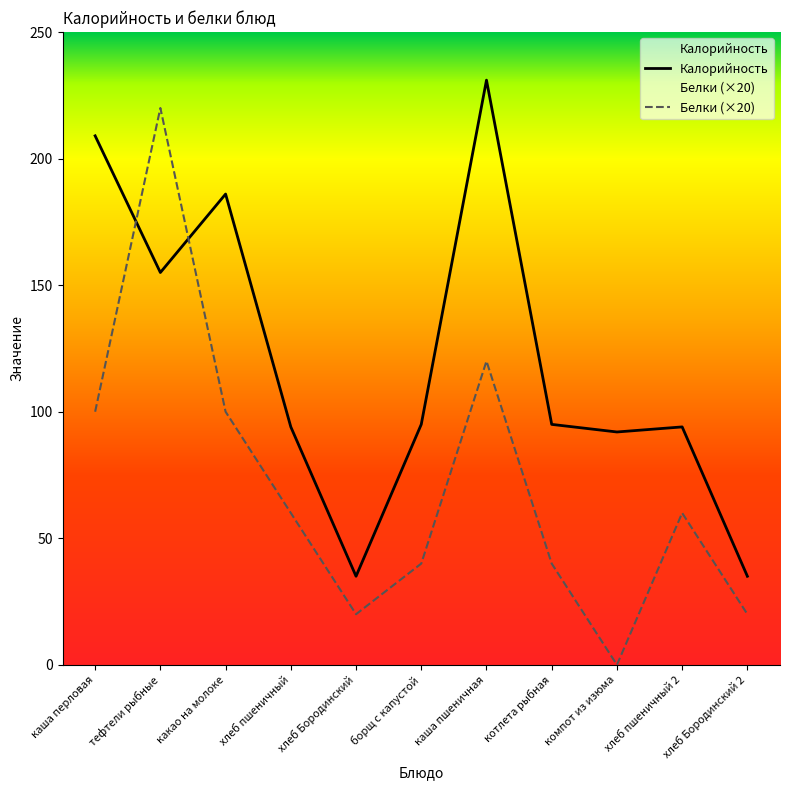

Where is the first local minimum for Калорийность?

тефтели рыбные